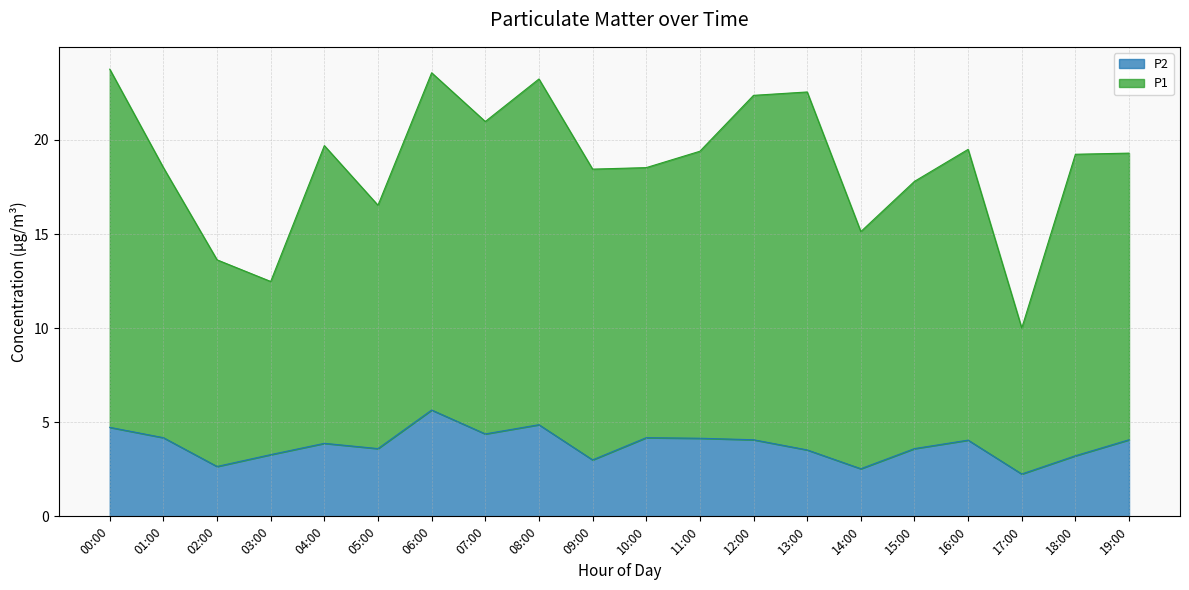

The P2 series shows 5.7 at 06:00. True or false?

True